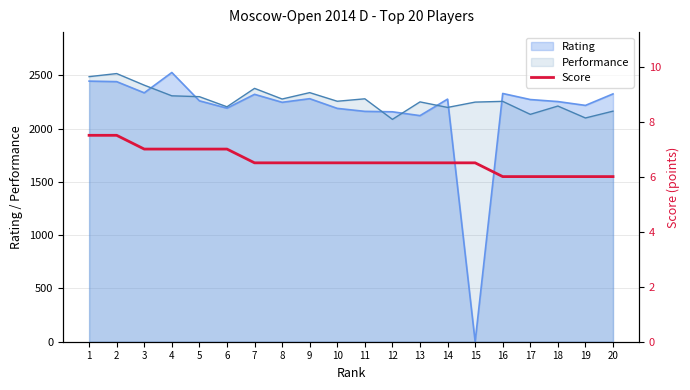

What is the difference between the values at 1 and 12?

1.0